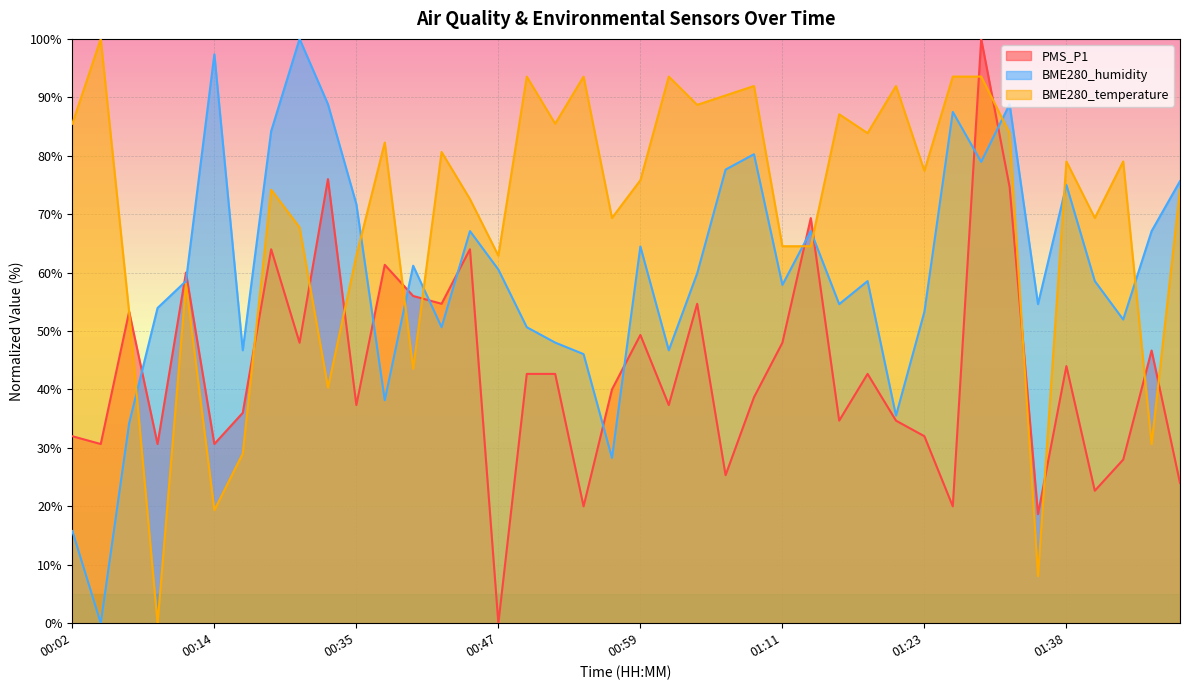

What is the difference between the highest and lowest values at 01:33?

14.1